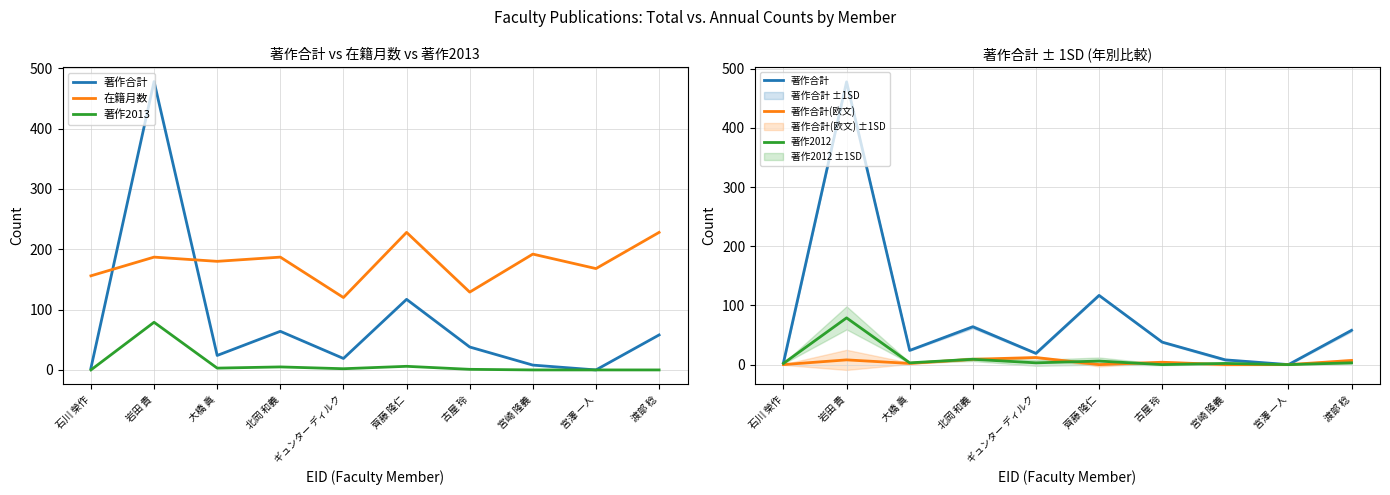

Which series ends up on top after the final intersection of 著作2013 and 著作2012?

著作2012